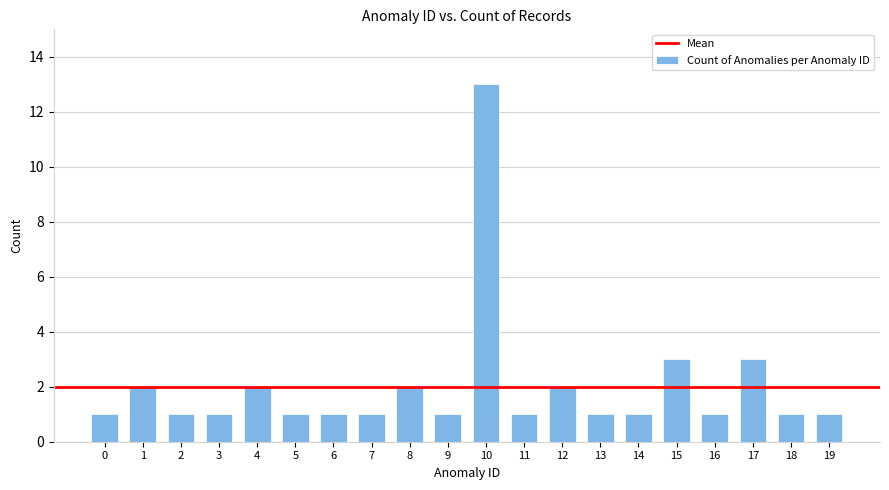

What is the difference between the maximum and minimum values?

12